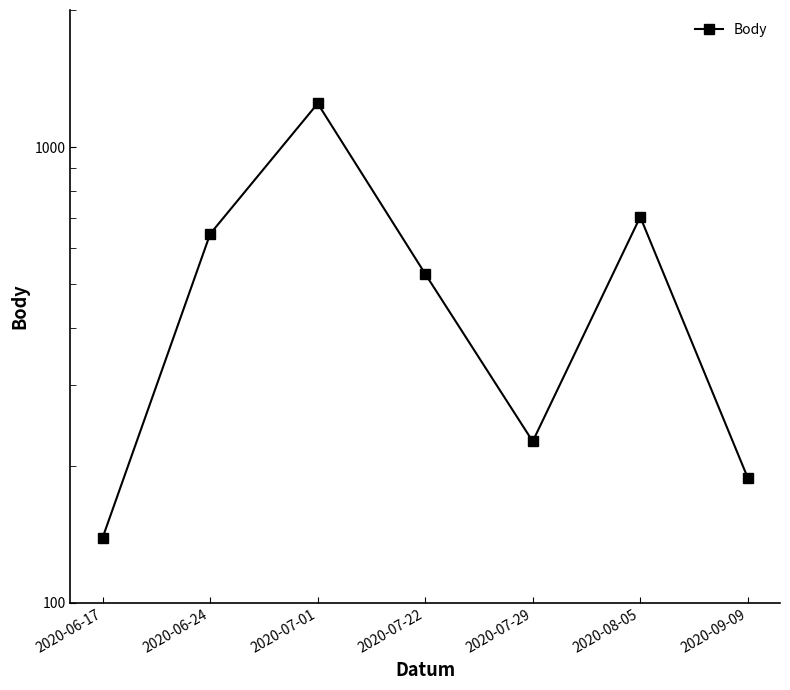

True or false: the data shows 139 at 2020-06-17.

True